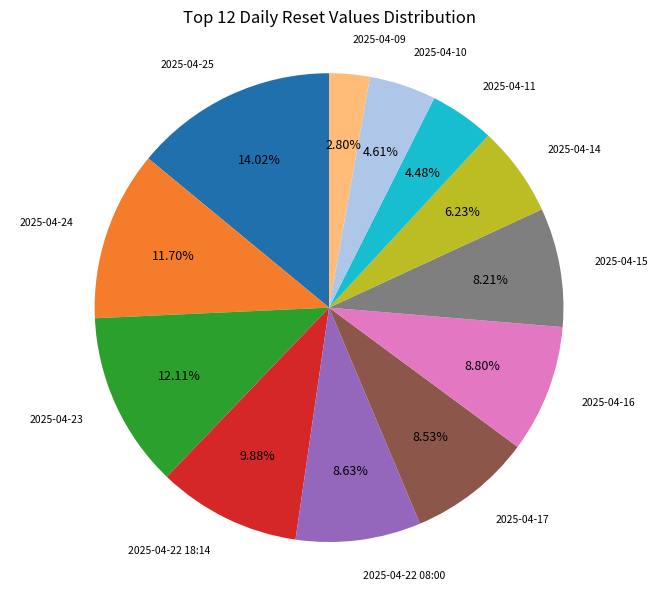

How many segments does this pie chart have?

12